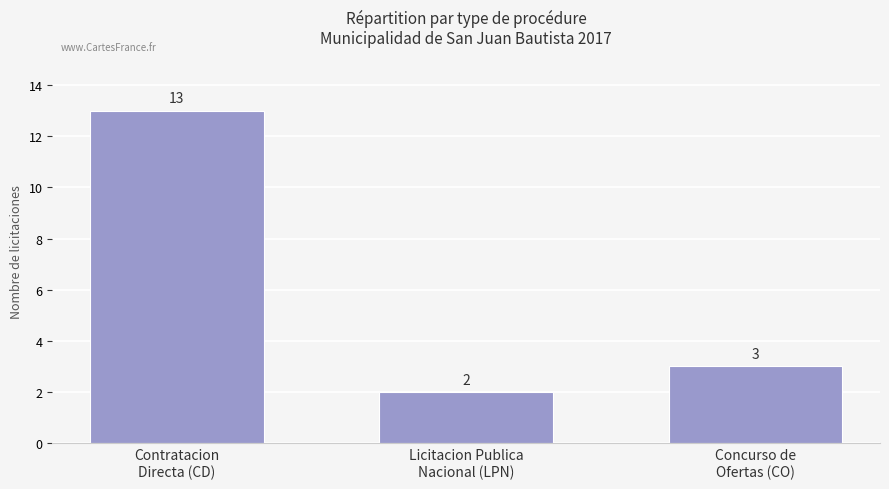

How many series are shown in this chart?

1